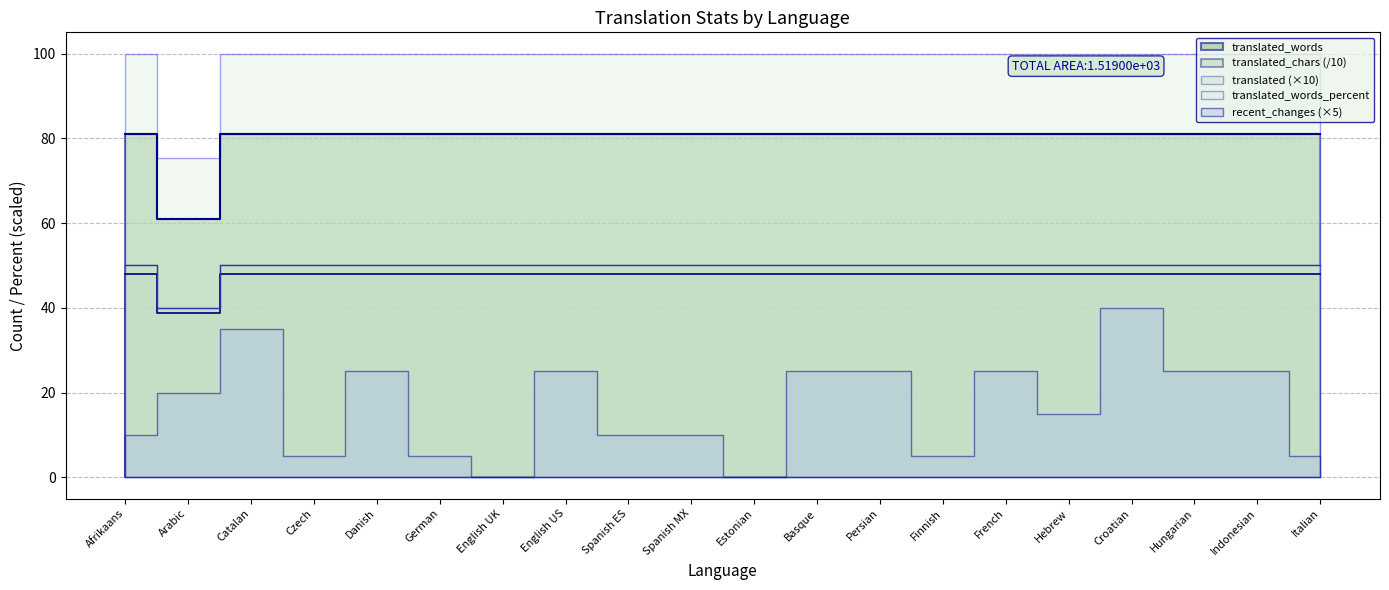

How many interior local valleys does the translated series have?

1